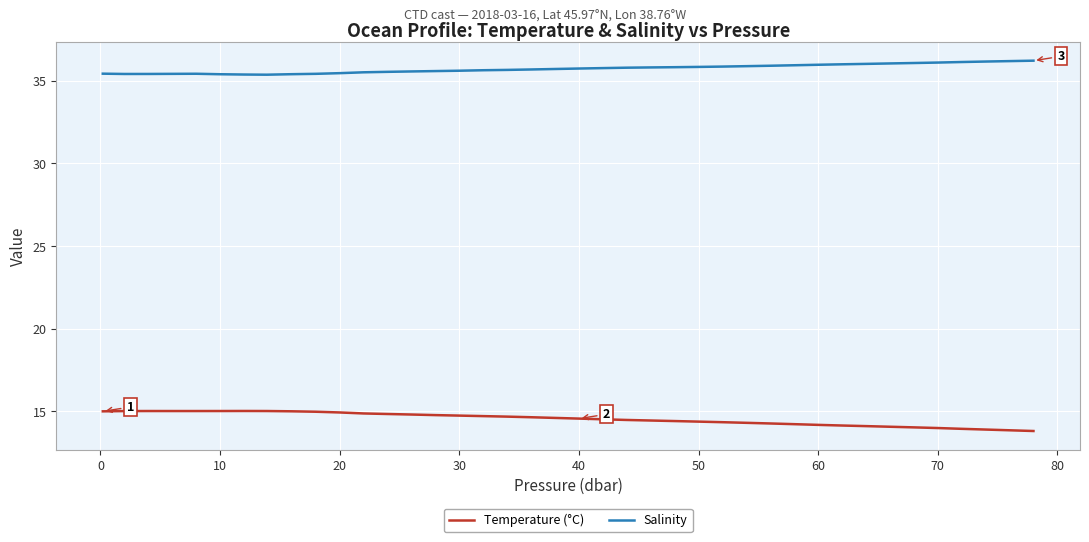

Which series has the largest total across all categories?

Salinity